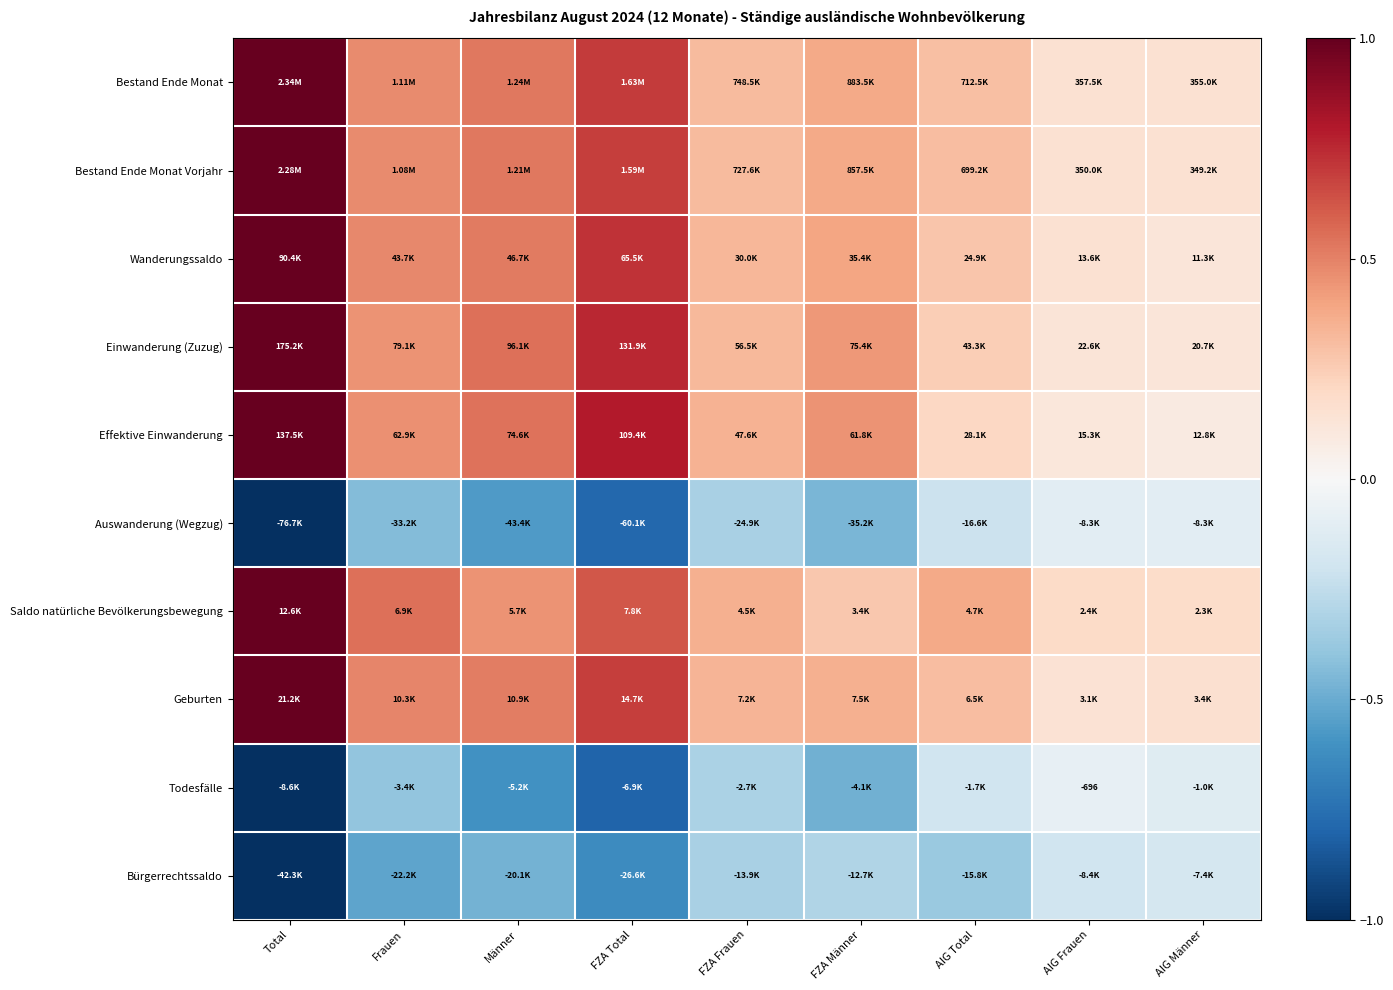

List the labels in order of Geburten value, largest first.

Total, FZA Total, Männer, Frauen, FZA Männer, FZA Frauen, AIG Total, AIG Männer, AIG Frauen